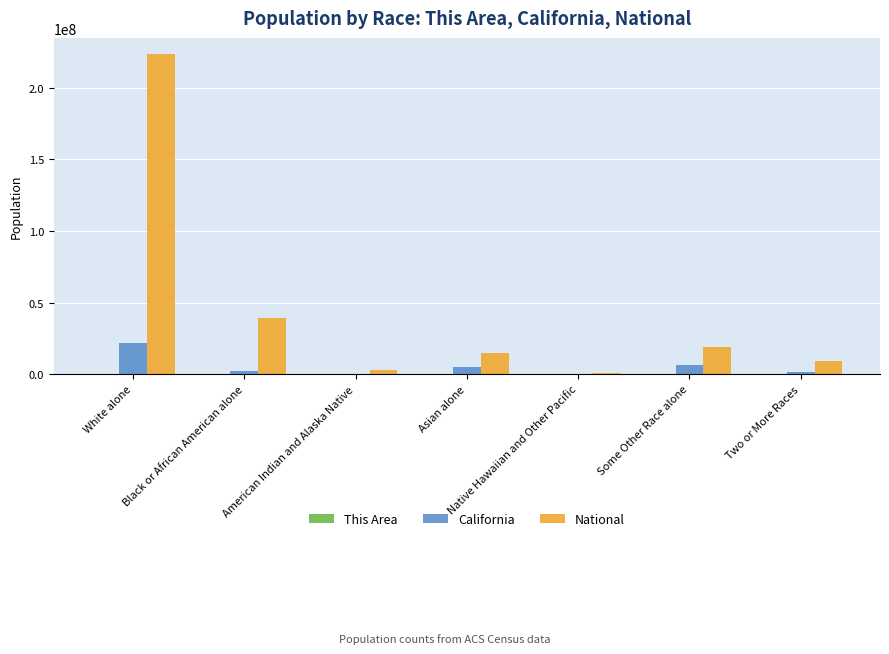

What is the sum of the National values at Black or African American alone and Two or More Races?

47938392